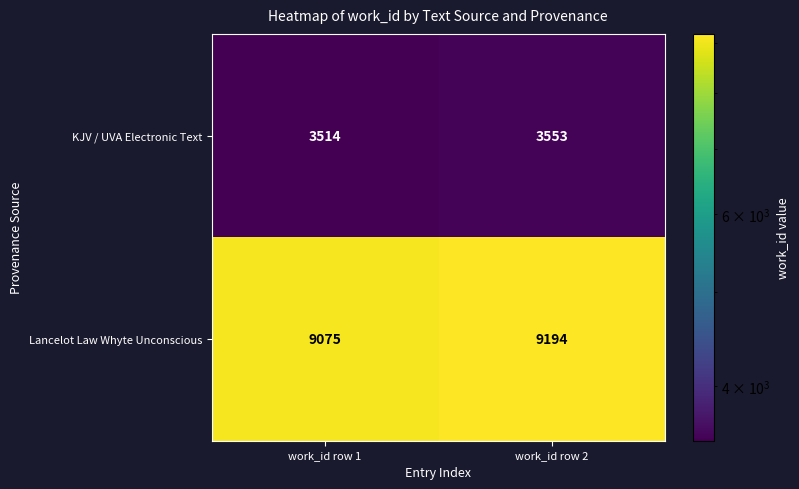

What is the difference between the KJV / UVA Electronic Text values at work_id row 2 and work_id row 1?

39